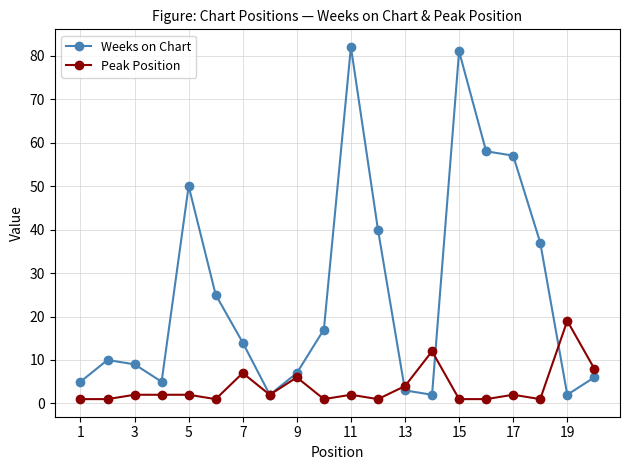

What is the value of the Peak Position point at the 2nd from the left?

1